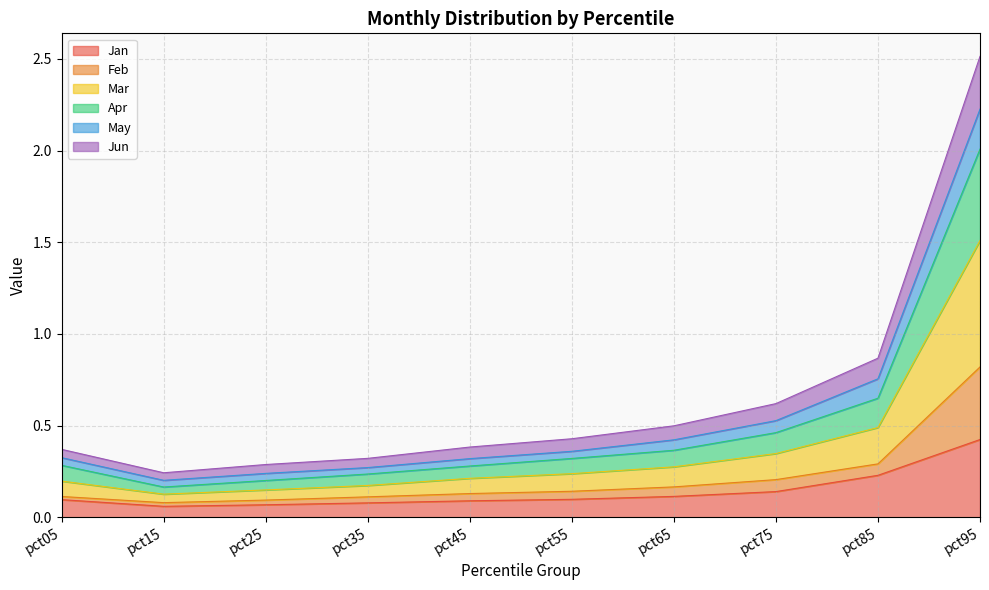

At which label does Jan reach its peak?

pct95